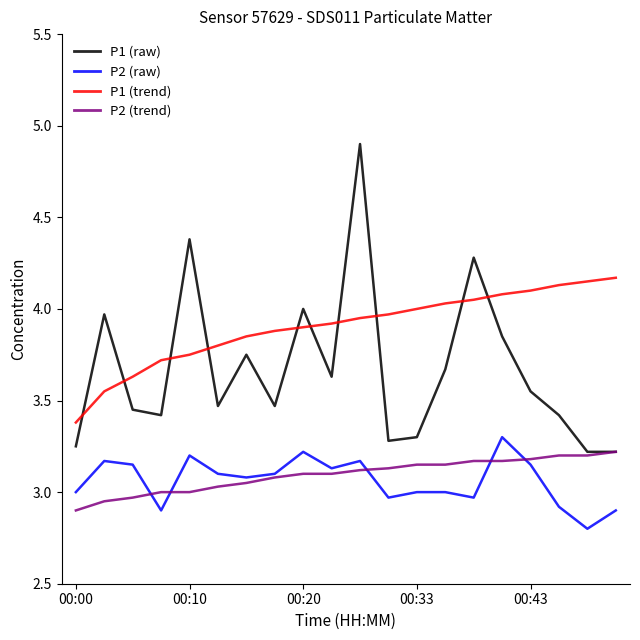

What are all the series names shown in the legend?

P1 (raw), P2 (raw), P1 (trend), P2 (trend)